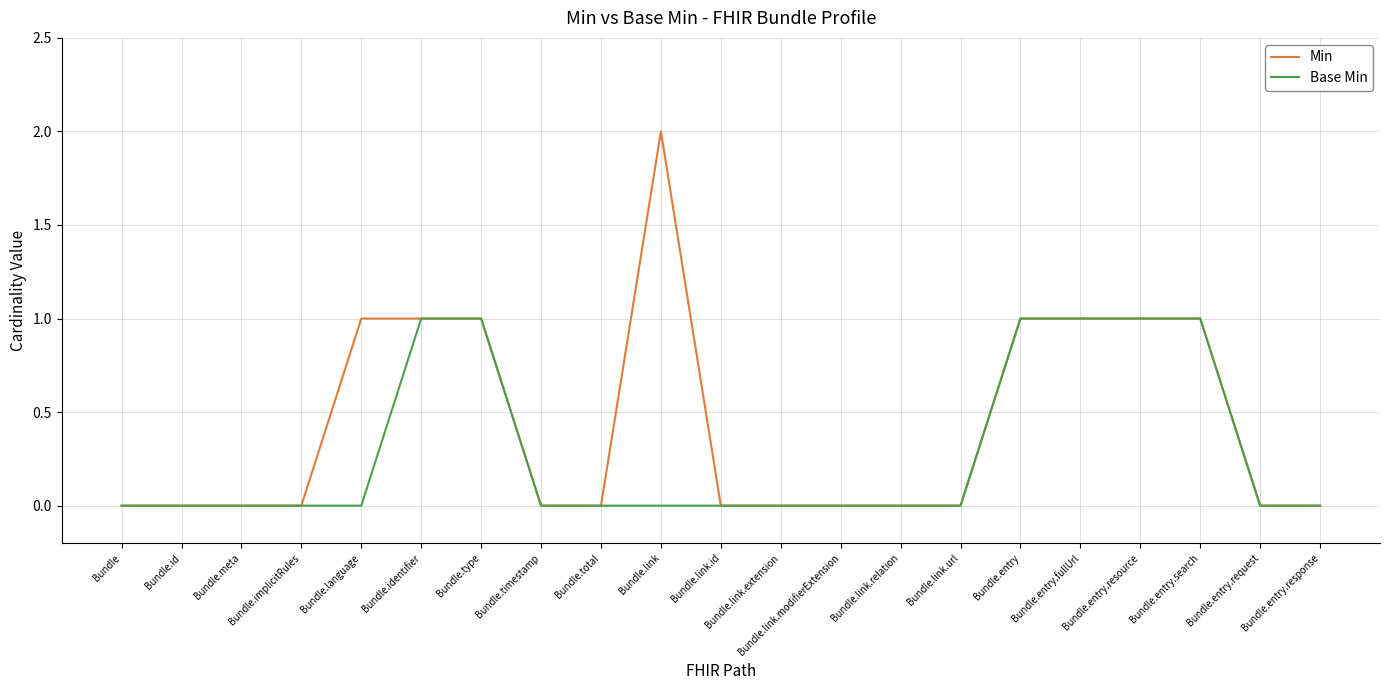

Which series has the largest total across all categories?

Min